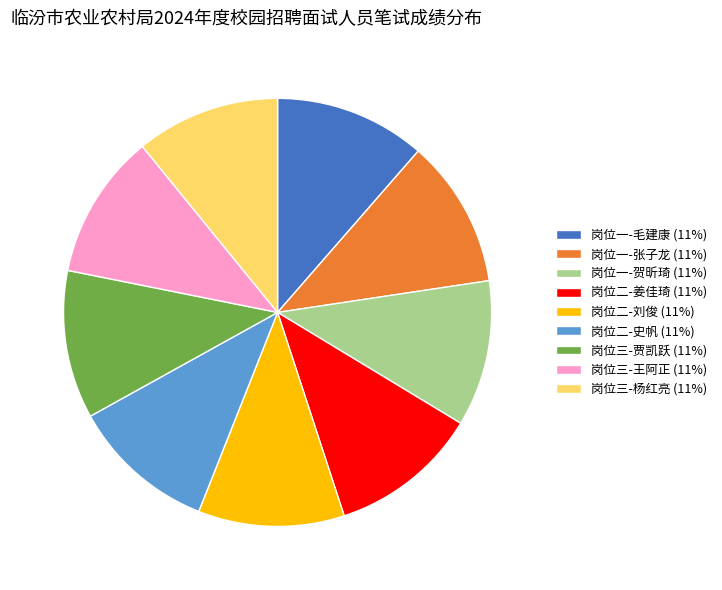

Do 岗位一-贺昕琦 (11%) and 岗位二-史帆 (11%) together represent more than half of the pie?

No